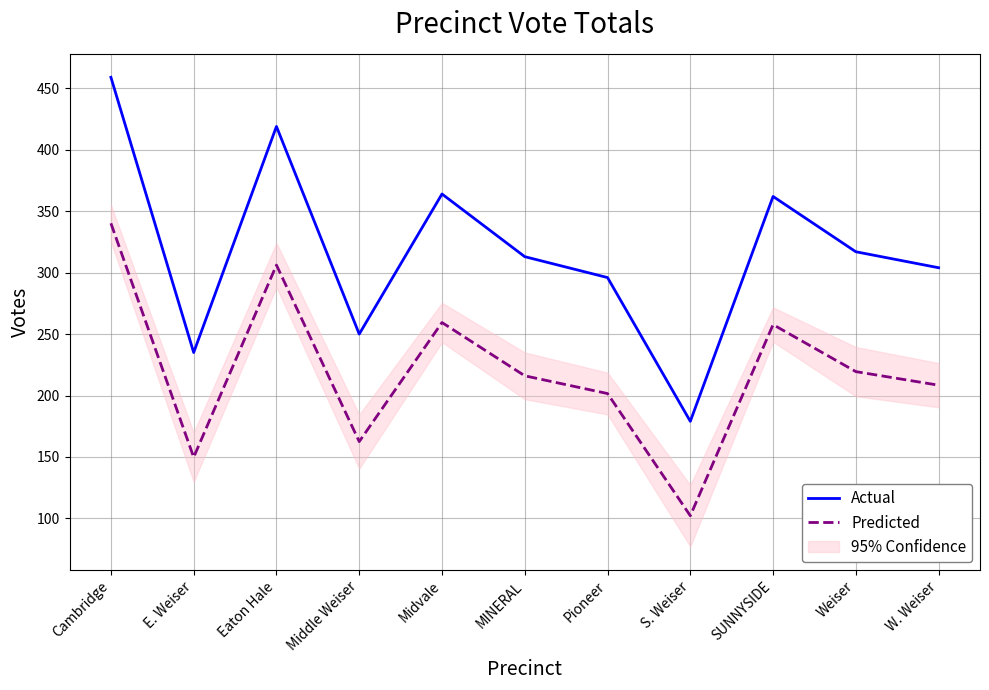

Reading left to right, extract all data points from this chart.

Actual: Cambridge=459.0	E. Weiser=235.0	Eaton Hale=419.0	Middle Weiser=250.0	Midvale=364.0	MINERAL=313.0	Pioneer=296.0	S. Weiser=179.0	SUNNYSIDE=362.0	Weiser=317.0	W. Weiser=304.0
Predicted: Cambridge=340.1	E. Weiser=149.8	Eaton Hale=306.1	Middle Weiser=162.5	Midvale=259.4	MINERAL=216.1	Pioneer=201.6	S. Weiser=102.2	SUNNYSIDE=257.7	Weiser=219.4	W. Weiser=208.4